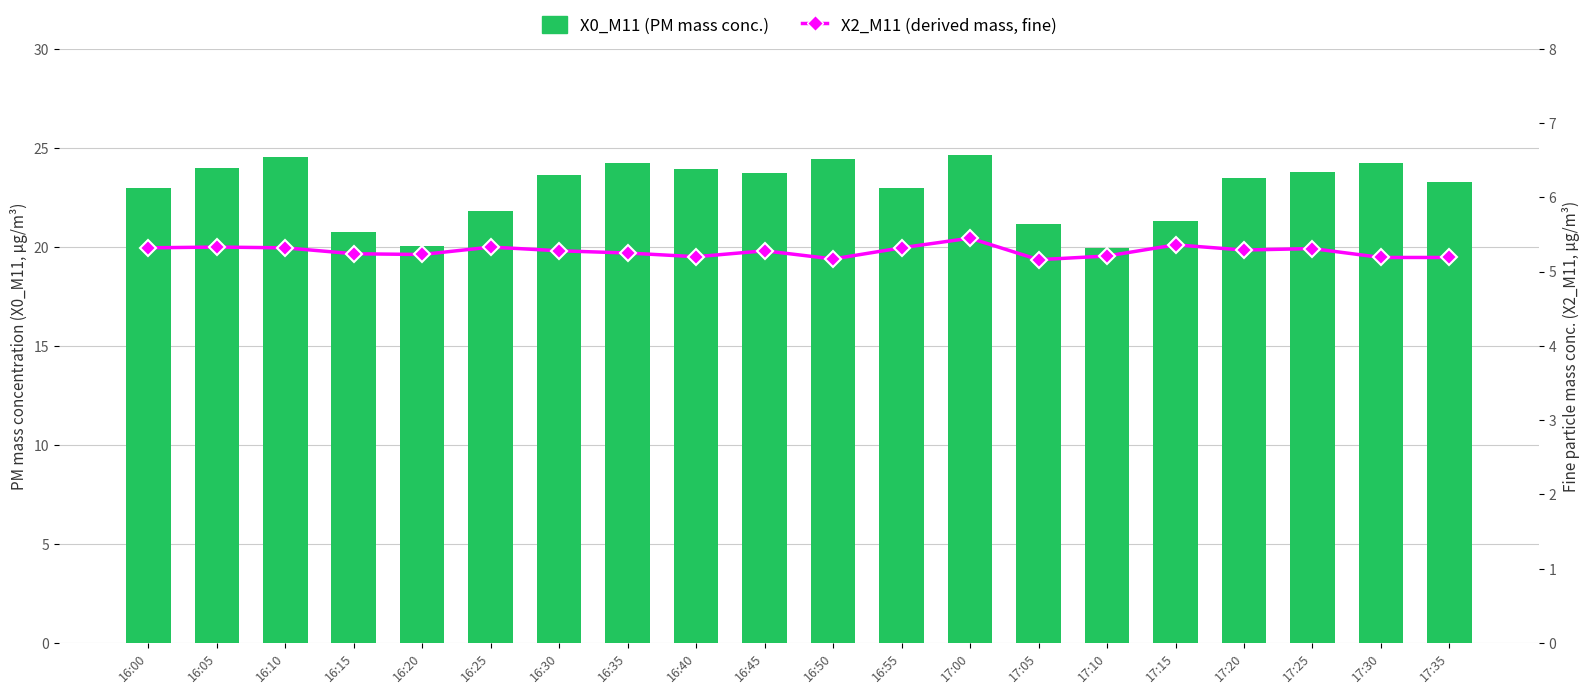

Where is X0_M11 (PM mass conc.) nearest to the value 22?

16:25